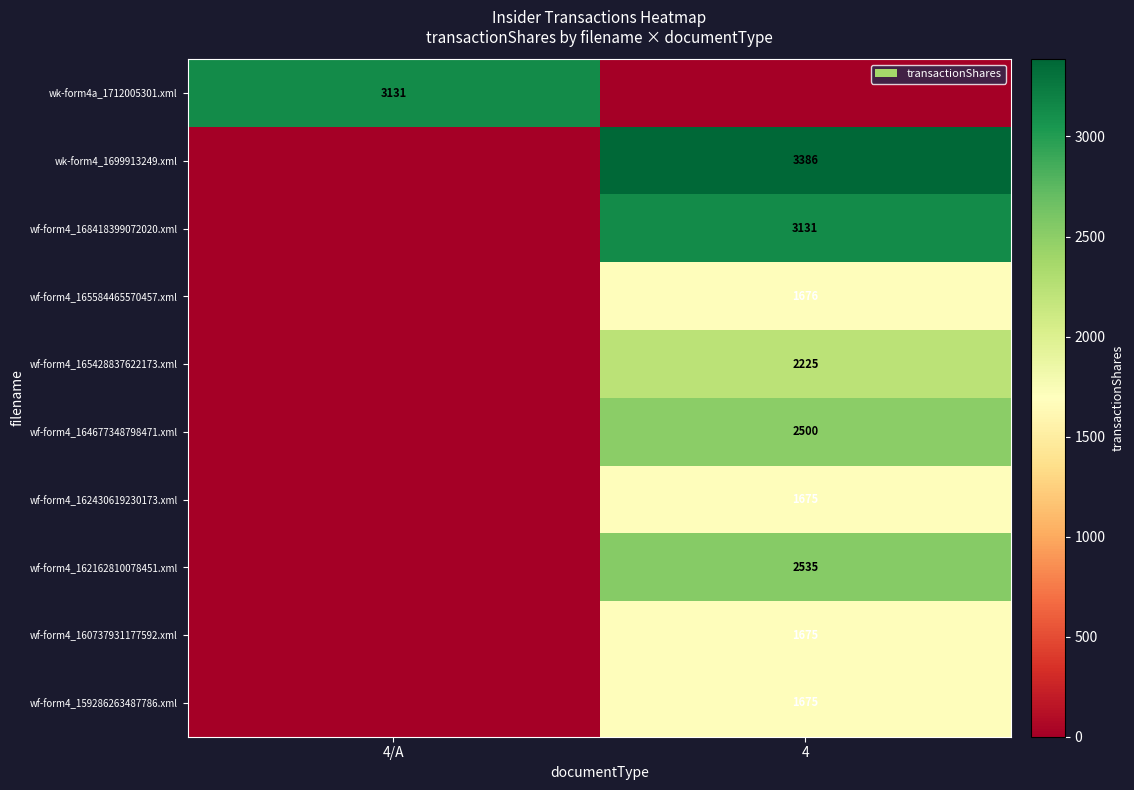

Is the value of wf-form4_162162810078451.xml at 4 greater than the value of wk-form4a_1712005301.xml at 4/A?

No